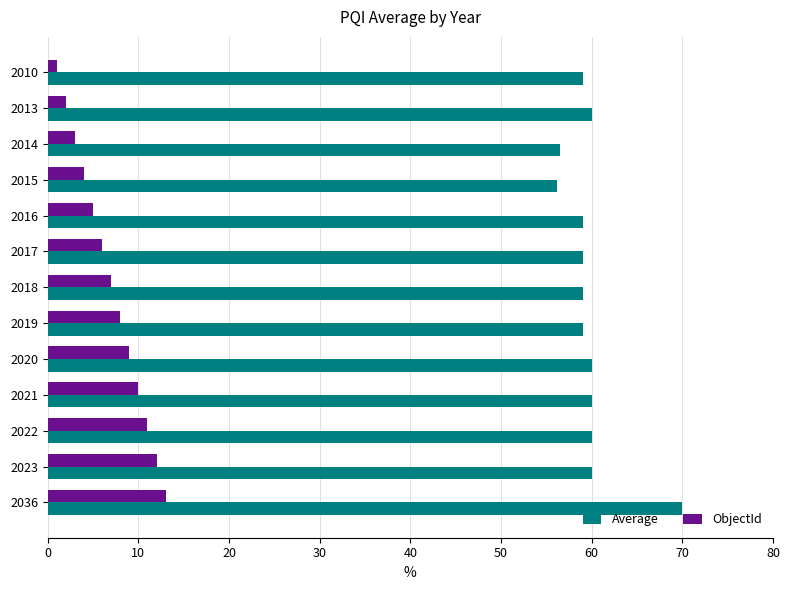

At how many categories does at least one series exceed 28?

13